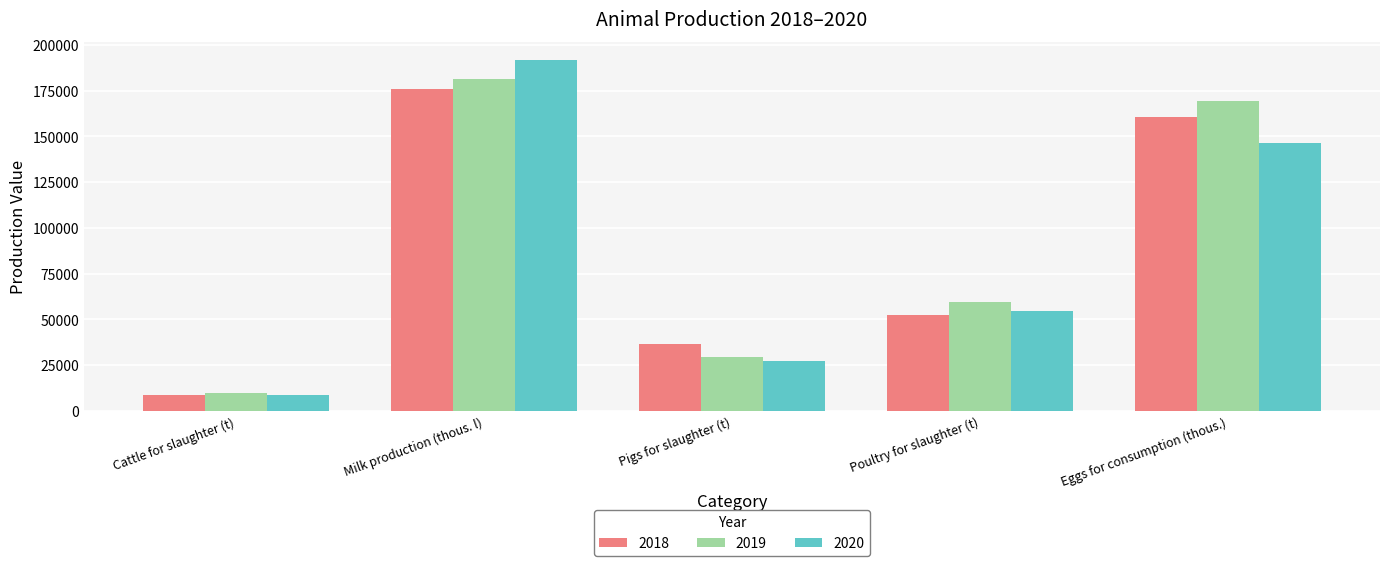

Which series has the largest range (max minus min)?

2020